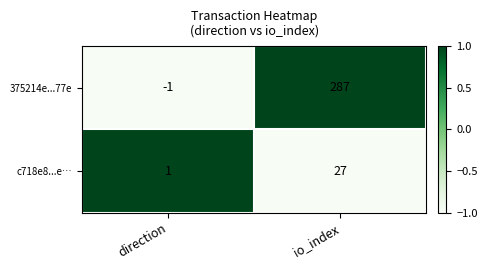

Is it true that 375214e...77e equals 96 at io_index?

False